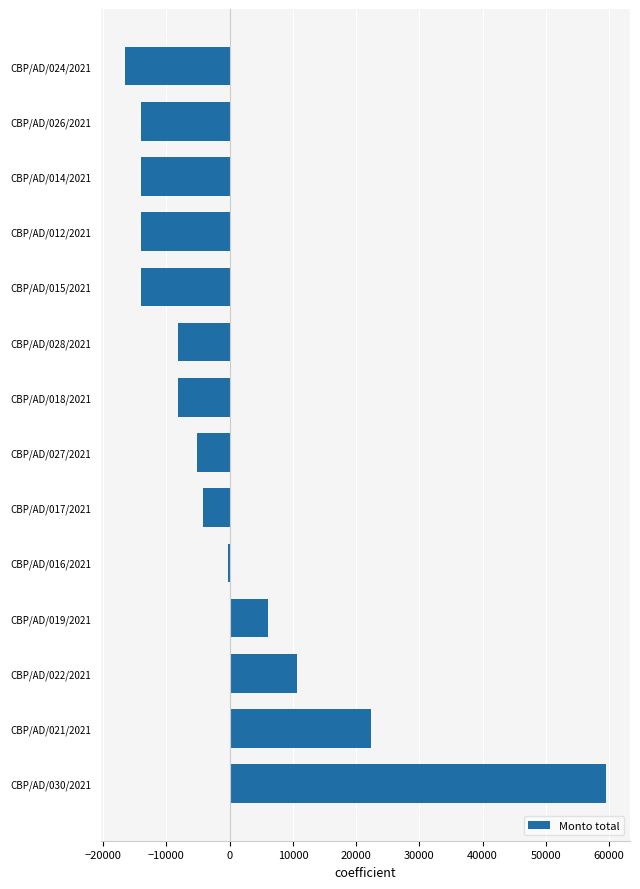

Between CBP/AD/019/2021 and CBP/AD/022/2021, which is larger?

CBP/AD/022/2021